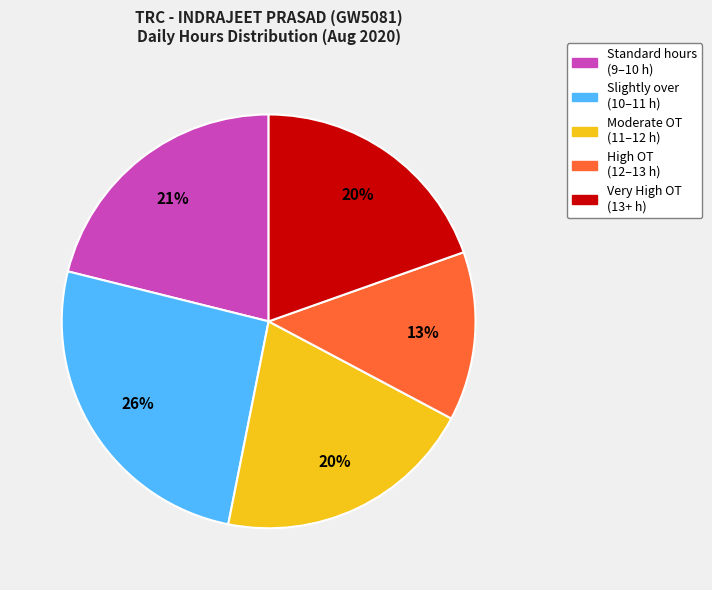

To the nearest percent, what is the difference between the largest and smallest slice percentages?

13%